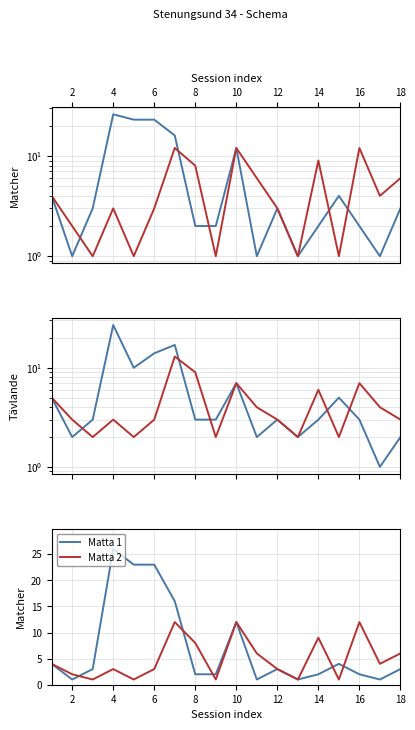

How many distinct data groups are displayed?

2